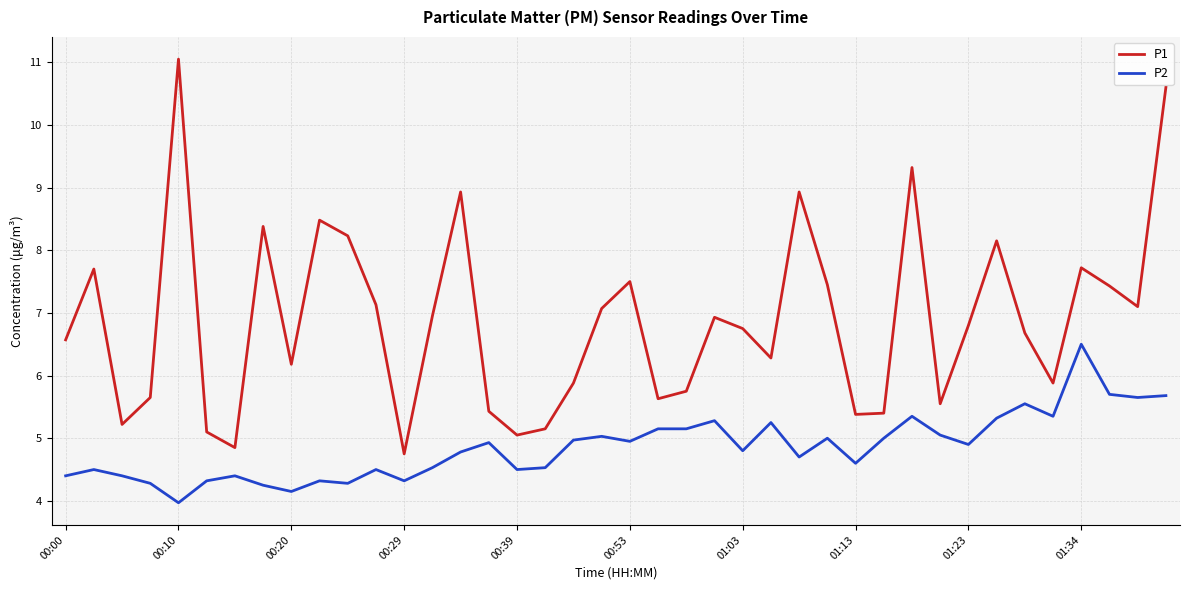

Which series has the largest range (max minus min)?

P1